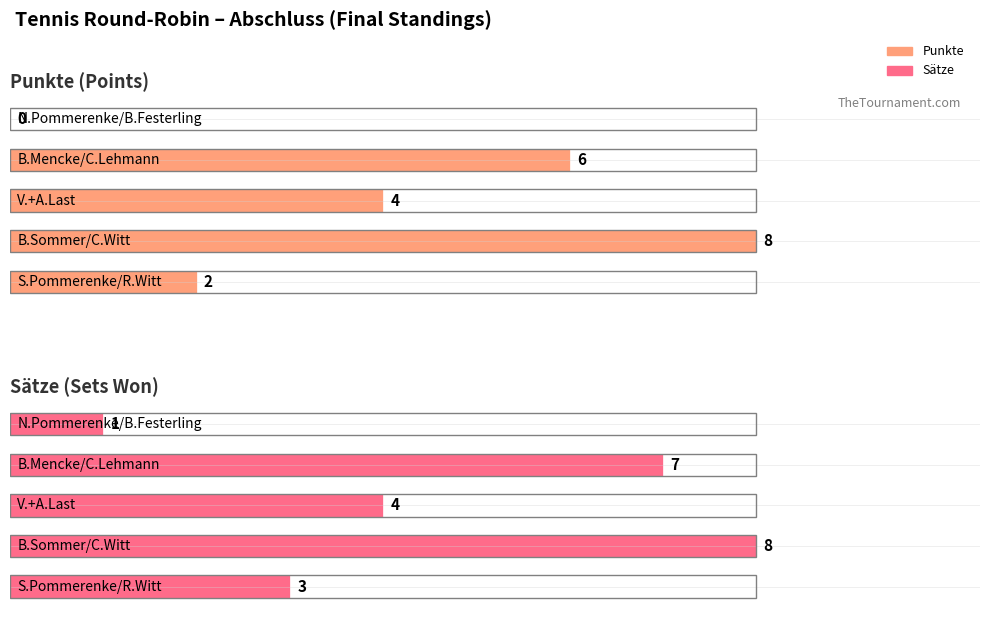

The Punkte series shows 8 at B.Sommer/C.Witt. True or false?

True